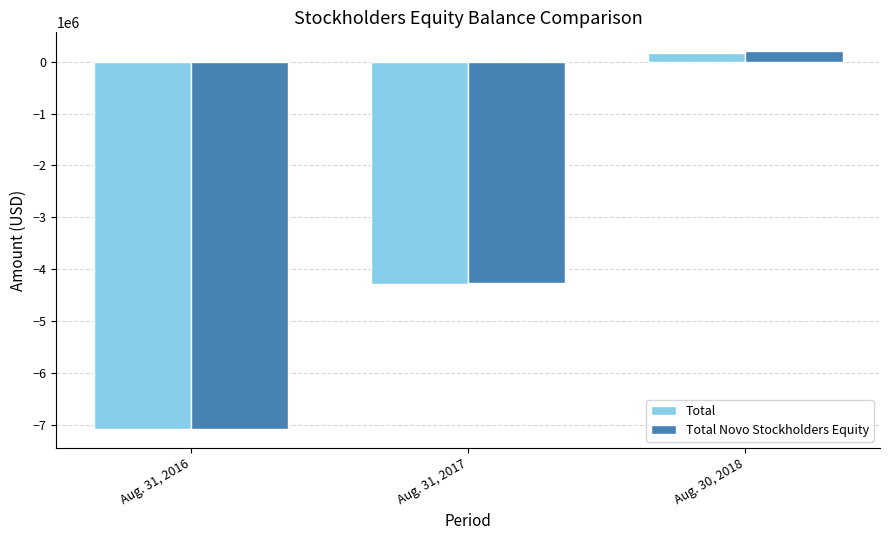

How many Total Novo Stockholders Equity values are between -7076052 and 201391?

3